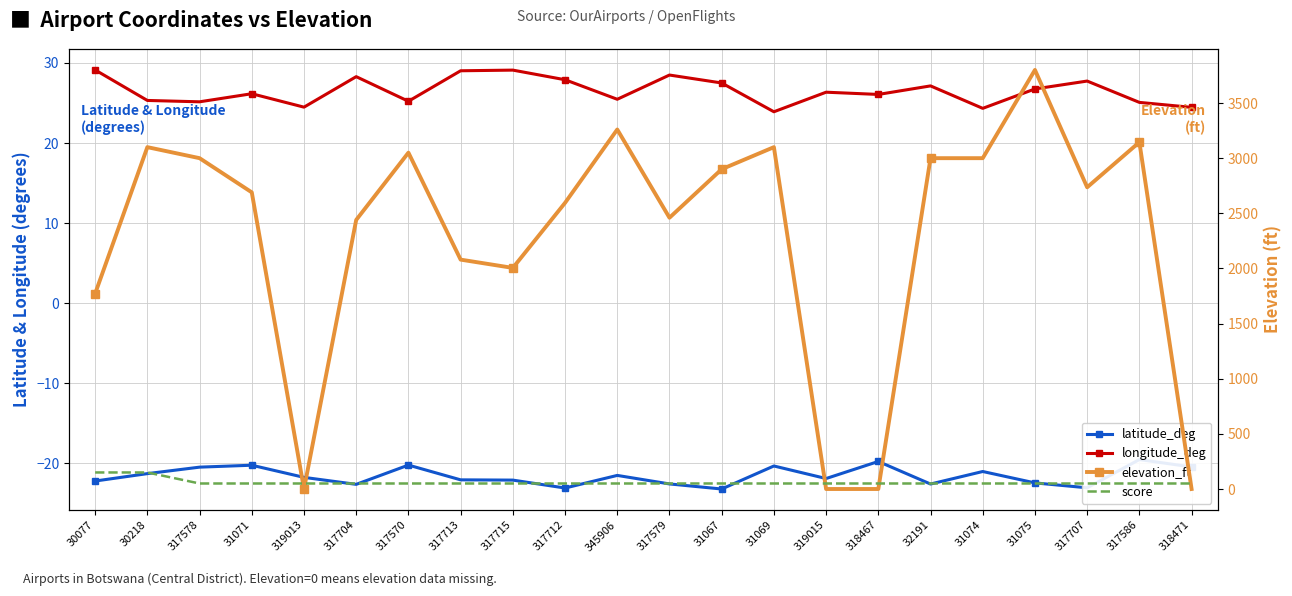

What are all the series names shown in the legend?

latitude_deg, longitude_deg, elevation_ft, score